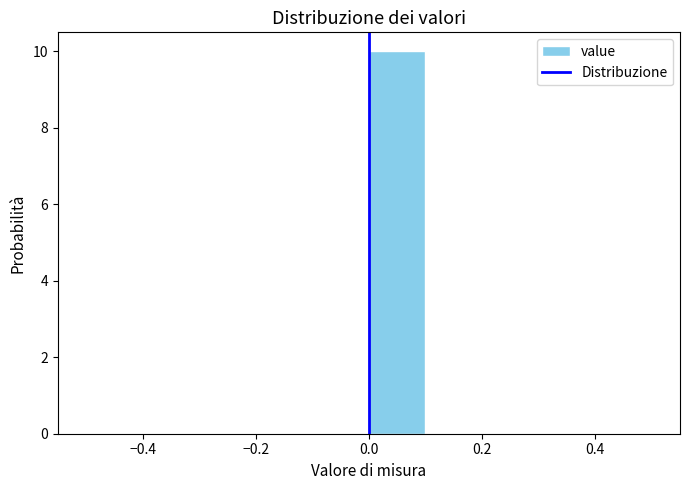

Reading left to right, list every bar in this chart as the range it spans on the x-axis followed by its height. The values are not printed on the chart, so give them approximately, as read against the axis.

-0.5 to -0.4: 0
-0.4 to -0.3: 0
-0.3 to -0.2: 0
-0.2 to -0.1: 0
-0.1 to 0.0: 0
0.0 to 0.1: 10
0.1 to 0.2: 0
0.2 to 0.3: 0
0.3 to 0.4: 0
0.4 to 0.5: 0